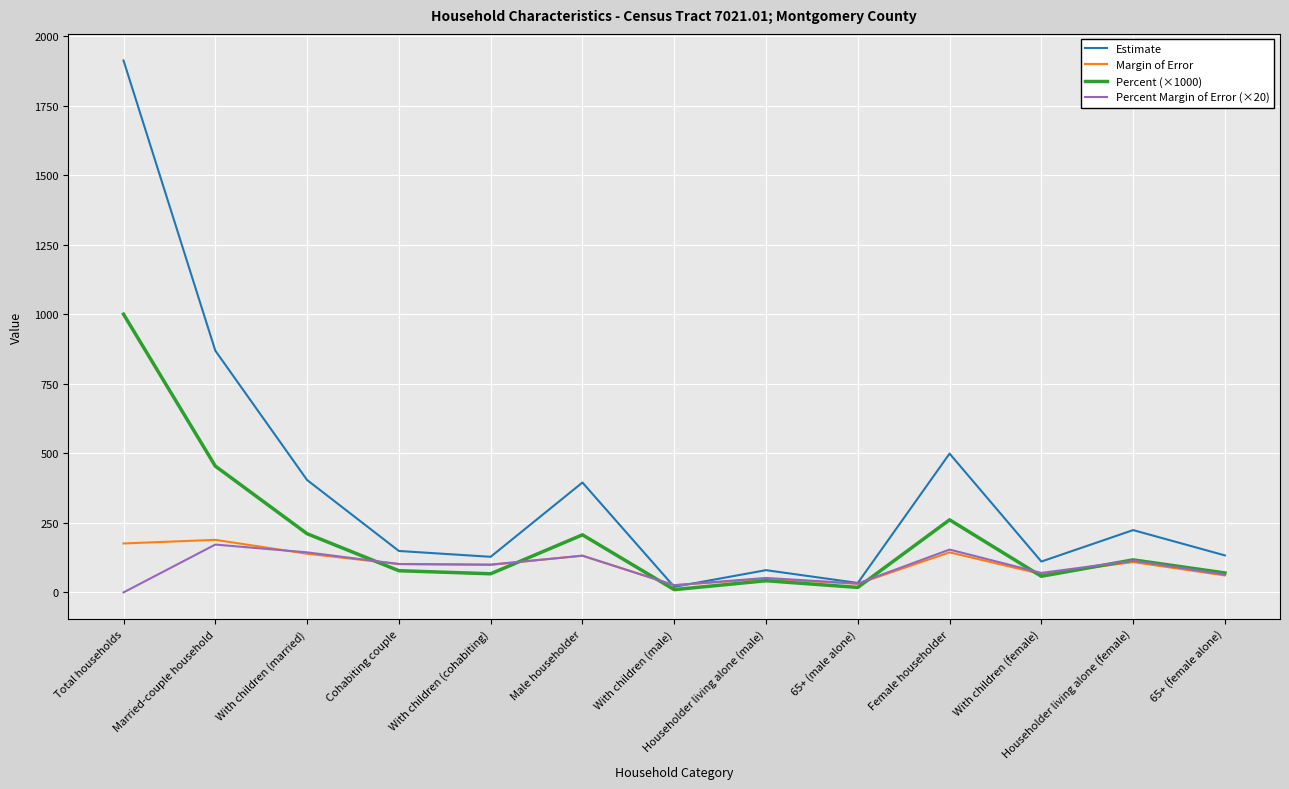

Which series has the largest range (max minus min)?

Estimate